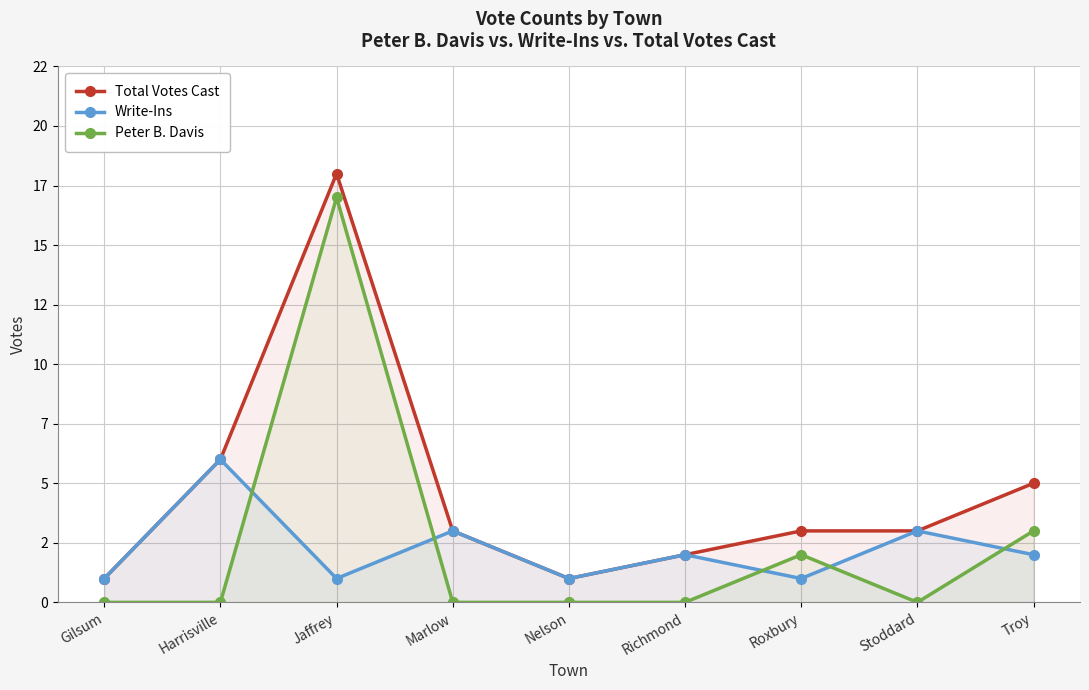

What is the sum of all Peter B. Davis values?

22